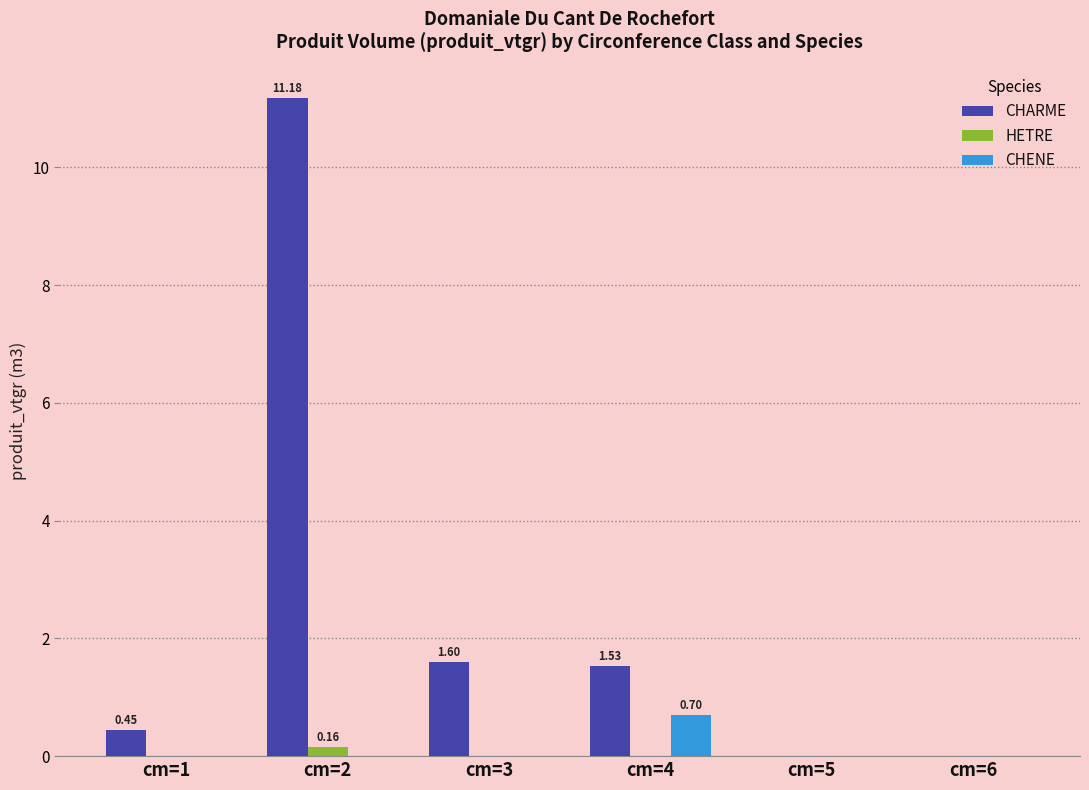

The CHARME series shows 1.5 at cm=4. True or false?

True